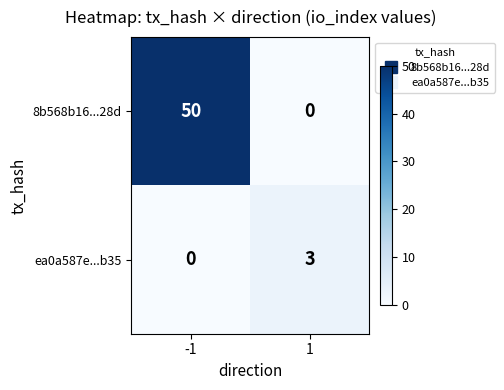

What is the greatest value displayed?

50